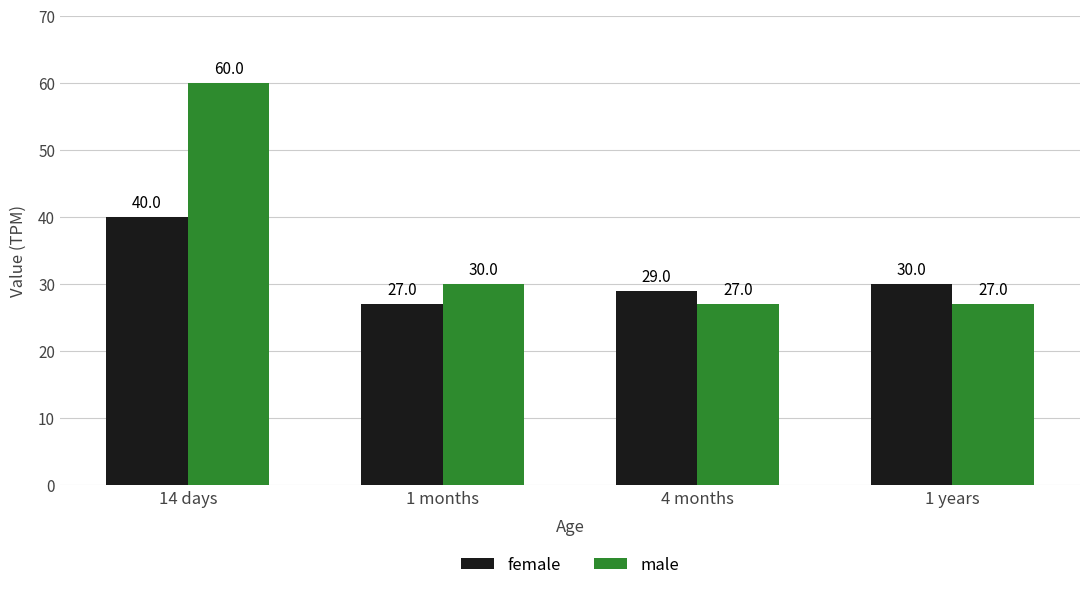

Which series has the largest total across all categories?

male